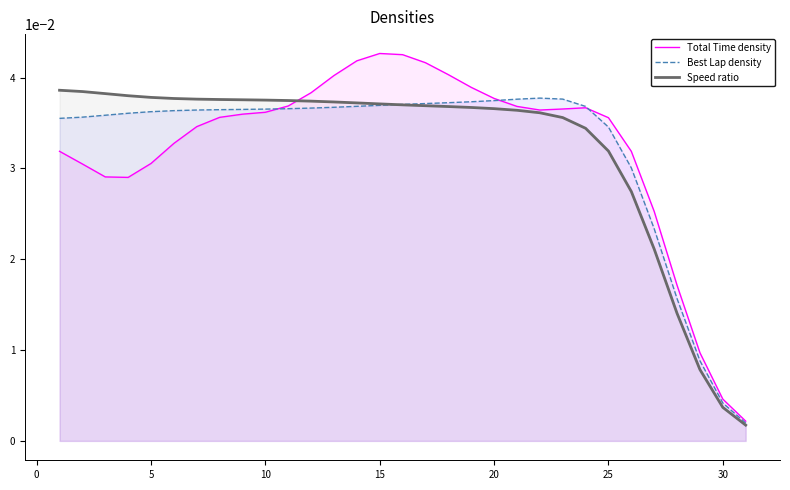

Which series has the largest range (max minus min)?

Total Time density